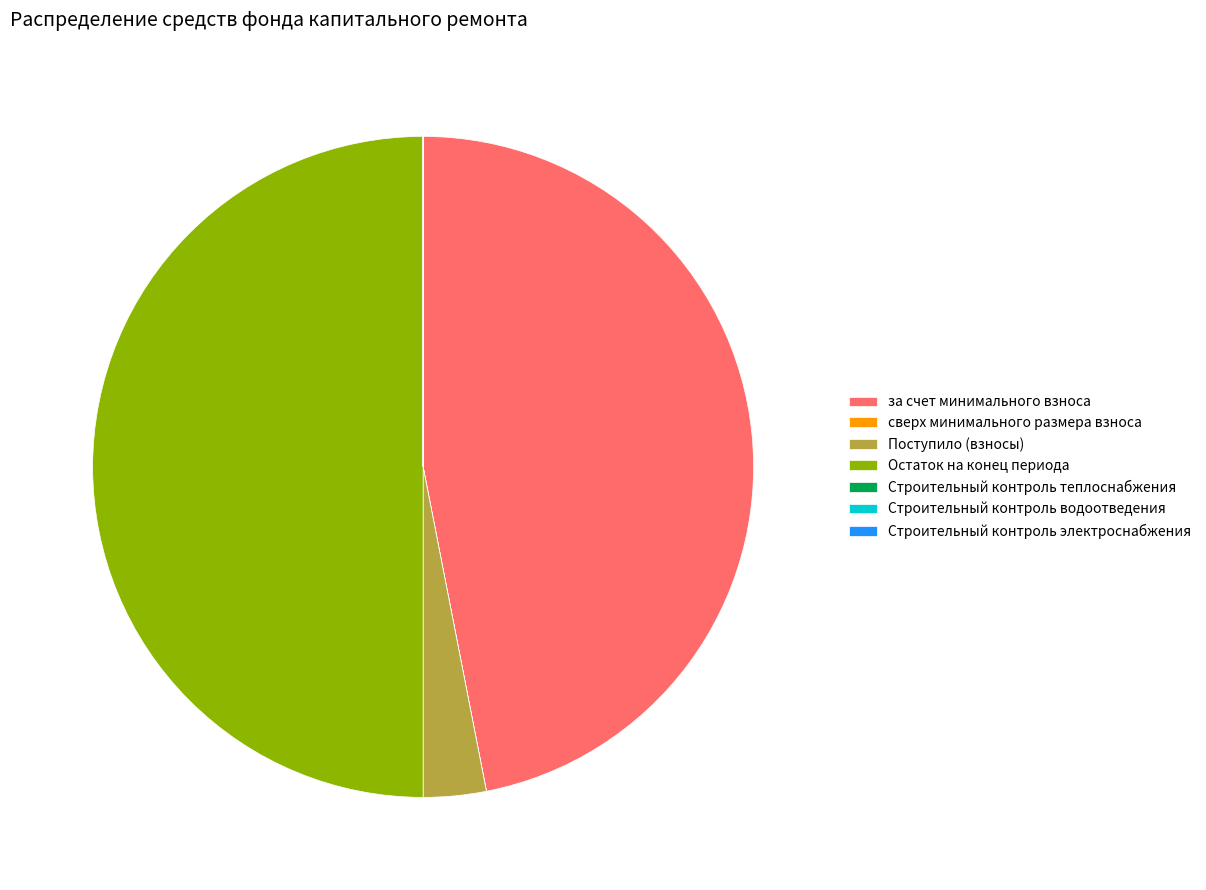

What is the largest slice in the pie chart?

Остаток на конец периода